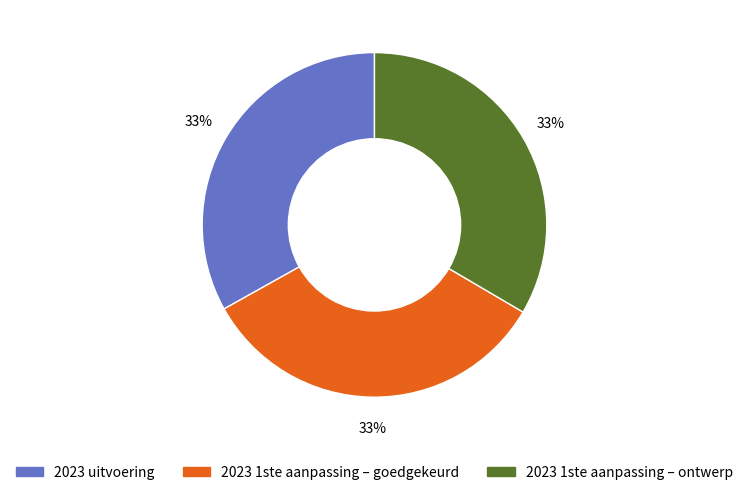

Does any single category account for the majority?

No